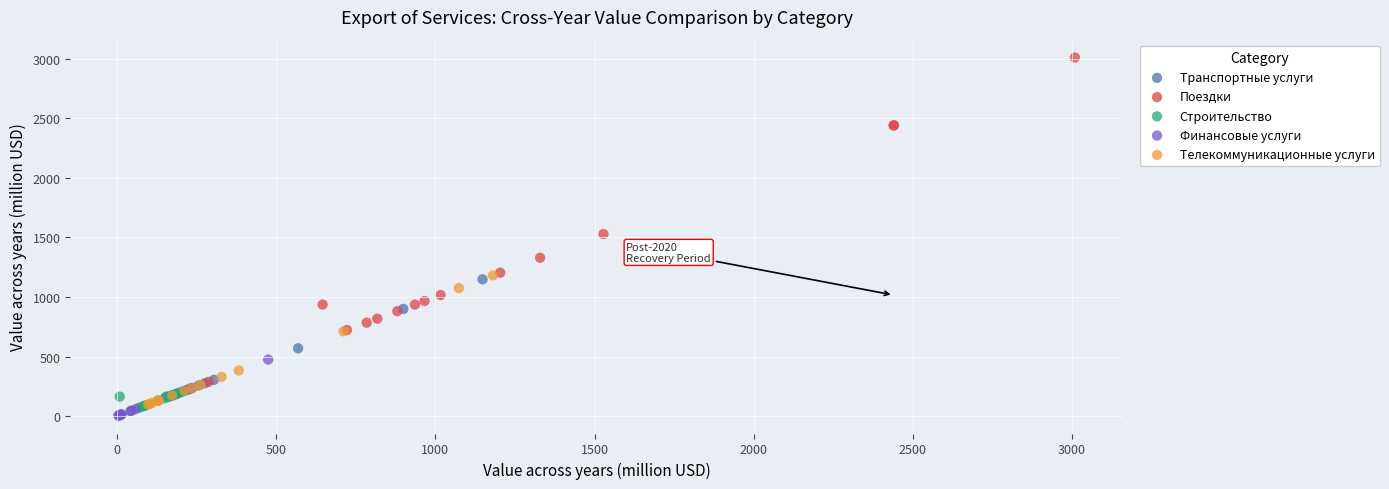

Which series has the largest Y range (max minus min)?

Поездки